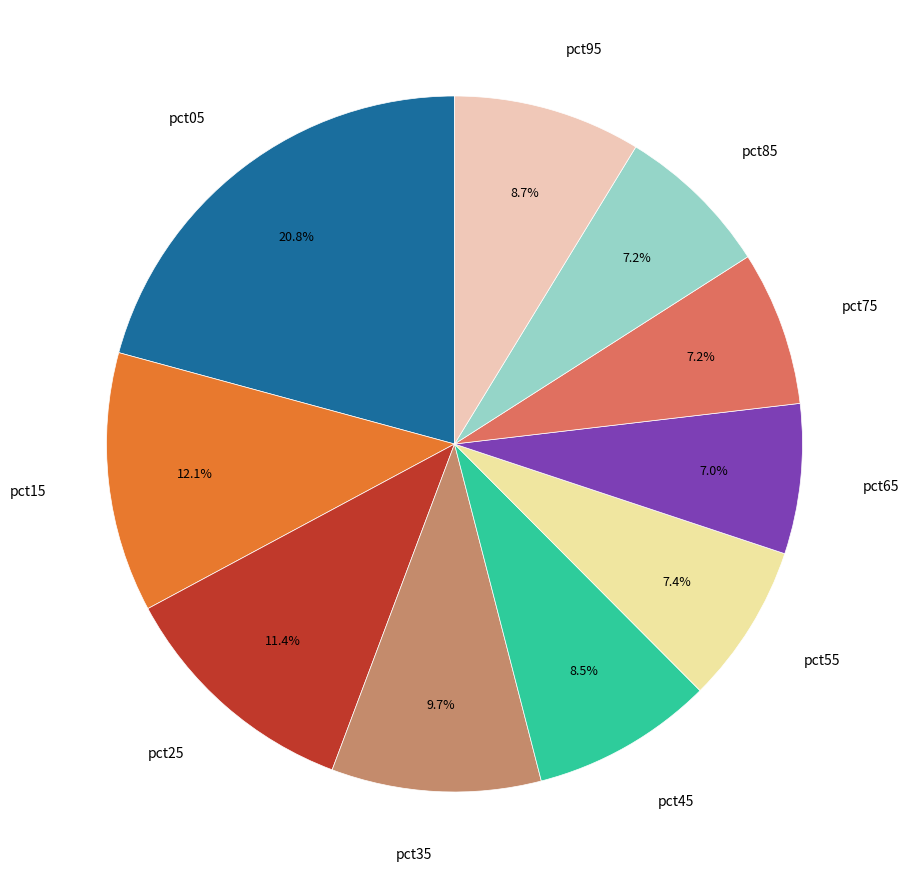

How many segments does this pie chart have?

10